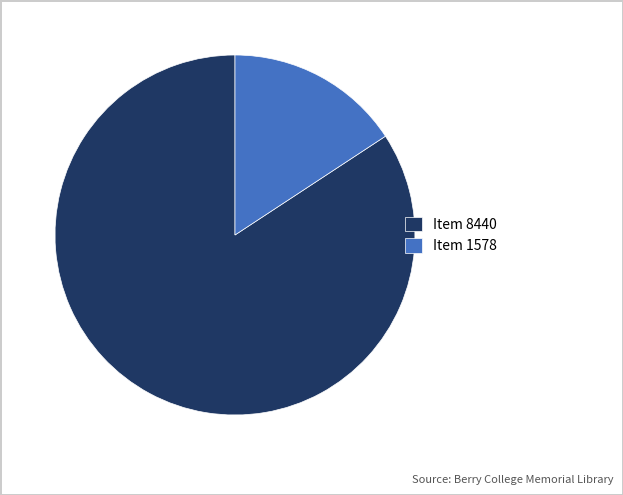

What is the largest slice in the pie chart?

Item 8440